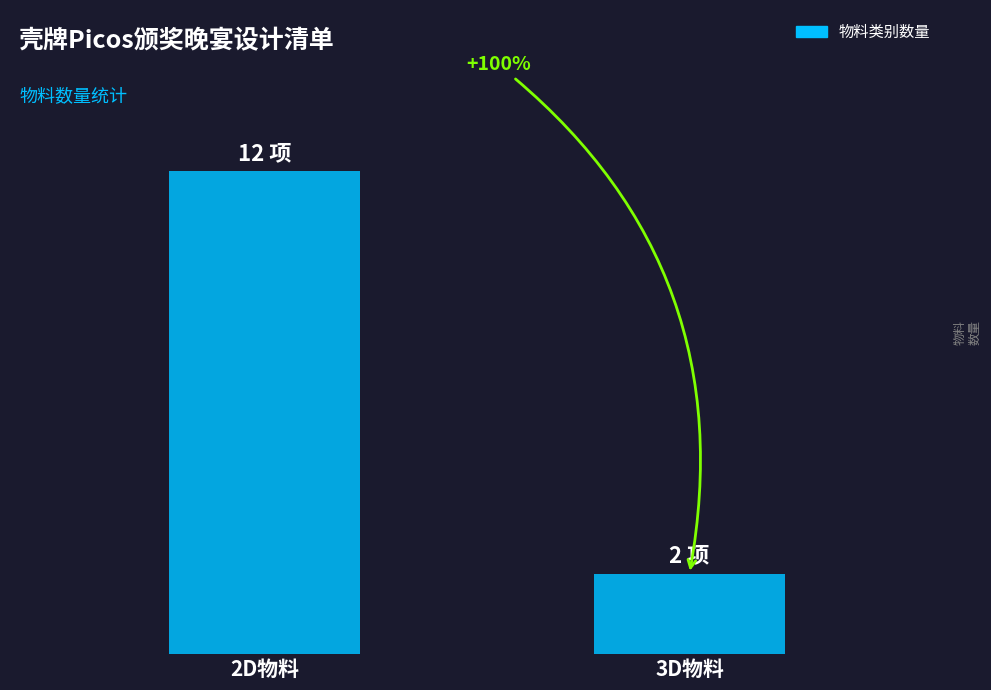

What is the average value?

7